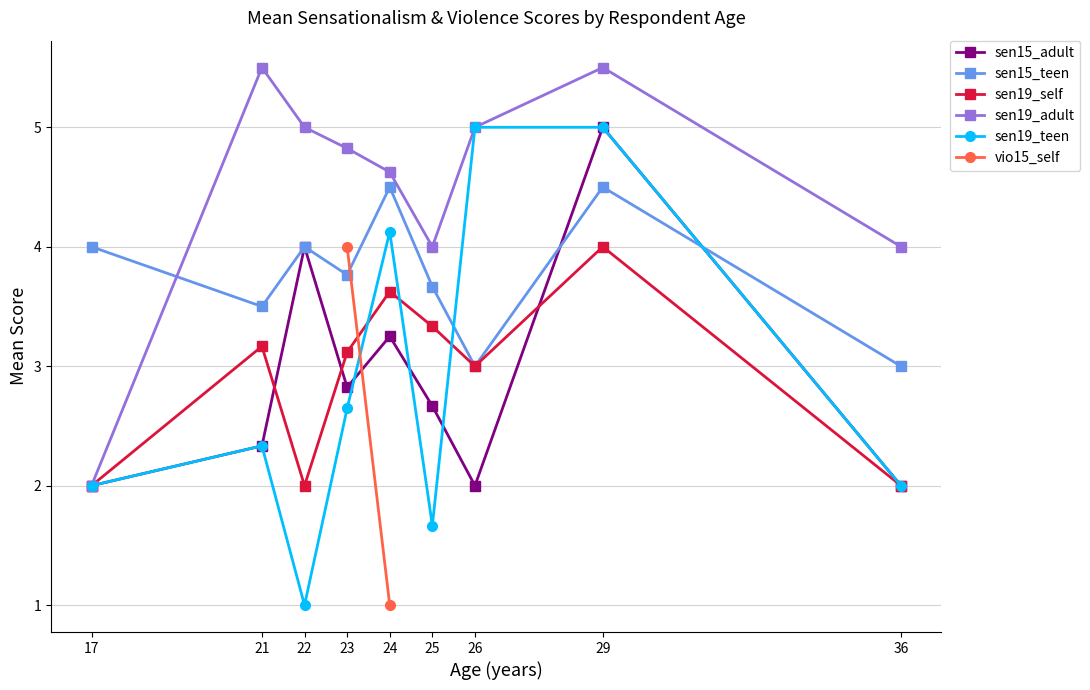

The value of sen15_adult at 23 is 4.3. True or false?

False